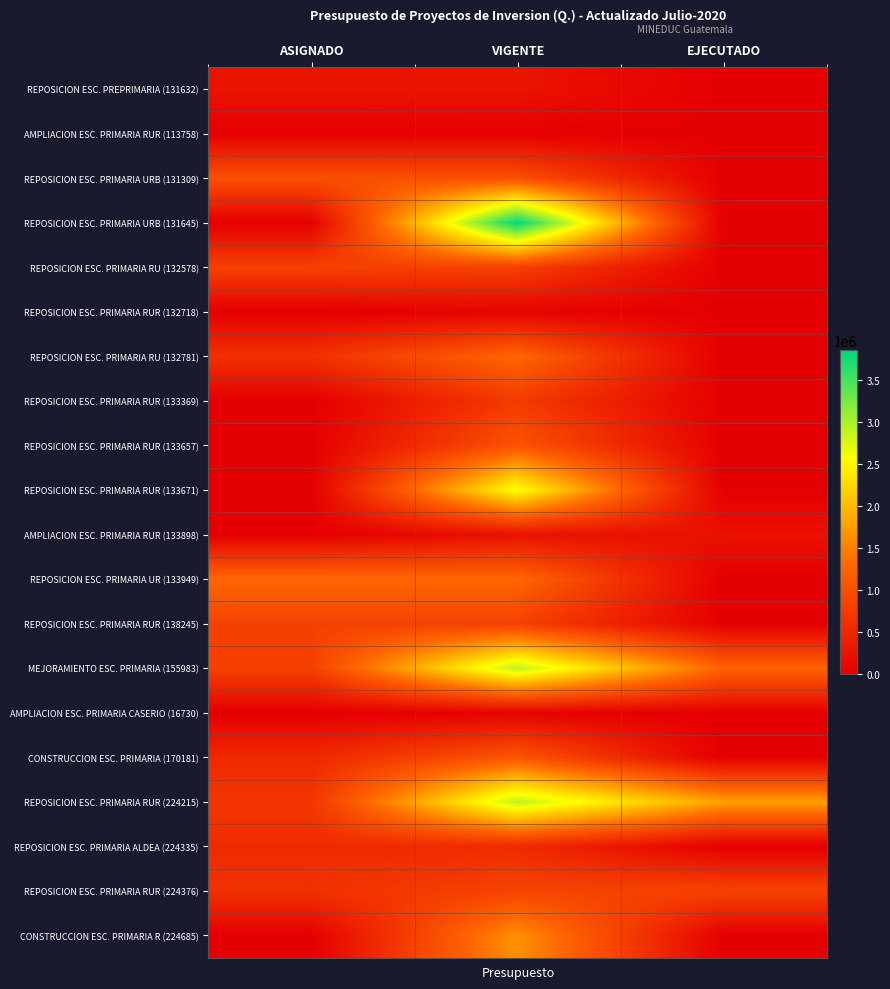

Reading left to right, transcribe all the data shown in this chart.

REPOSICION ESC. PREPRIMARIA (131632): ASIGNADO=251085	VIGENTE=251085	EJECUTADO=0
AMPLIACION ESC. PRIMARIA RUR (113758): ASIGNADO=0	VIGENTE=6392	EJECUTADO=0
REPOSICION ESC. PRIMARIA URB (131309): ASIGNADO=1013859	VIGENTE=1013859	EJECUTADO=0
REPOSICION ESC. PRIMARIA URB (131645): ASIGNADO=0	VIGENTE=3852934	EJECUTADO=0
REPOSICION ESC. PRIMARIA RU (132578): ASIGNADO=817170	VIGENTE=817170	EJECUTADO=0
REPOSICION ESC. PRIMARIA RUR (132718): ASIGNADO=0	VIGENTE=47809	EJECUTADO=0
REPOSICION ESC. PRIMARIA RU (132781): ASIGNADO=619245	VIGENTE=1289818	EJECUTADO=0
REPOSICION ESC. PRIMARIA RUR (133369): ASIGNADO=0	VIGENTE=745429	EJECUTADO=0
REPOSICION ESC. PRIMARIA RUR (133657): ASIGNADO=0	VIGENTE=1074559	EJECUTADO=0
REPOSICION ESC. PRIMARIA RUR (133671): ASIGNADO=0	VIGENTE=2596183	EJECUTADO=0
AMPLIACION ESC. PRIMARIA RUR (133898): ASIGNADO=0	VIGENTE=225464	EJECUTADO=225463
REPOSICION ESC. PRIMARIA UR (133949): ASIGNADO=1290366	VIGENTE=1290366	EJECUTADO=0
REPOSICION ESC. PRIMARIA RUR (138245): ASIGNADO=829521	VIGENTE=829521	EJECUTADO=0
MEJORAMIENTO ESC. PRIMARIA (155983): ASIGNADO=810167	VIGENTE=2920112	EJECUTADO=1250478
AMPLIACION ESC. PRIMARIA CASERIO (16730): ASIGNADO=0	VIGENTE=33412	EJECUTADO=0
CONSTRUCCION ESC. PRIMARIA (170181): ASIGNADO=512050	VIGENTE=1091490	EJECUTADO=0
REPOSICION ESC. PRIMARIA RUR (224215): ASIGNADO=687322	VIGENTE=2910317	EJECUTADO=1769107
REPOSICION ESC. PRIMARIA ALDEA (224335): ASIGNADO=538771	VIGENTE=538771	EJECUTADO=0
REPOSICION ESC. PRIMARIA RUR (224376): ASIGNADO=624278	VIGENTE=851150	EJECUTADO=851150
CONSTRUCCION ESC. PRIMARIA R (224685): ASIGNADO=0	VIGENTE=1650138	EJECUTADO=0